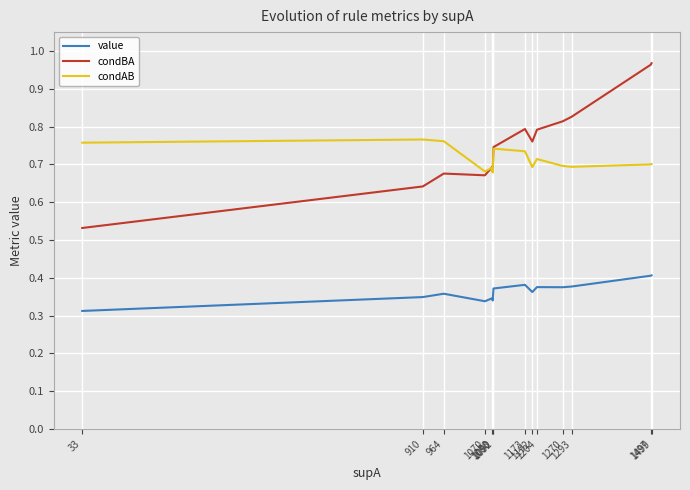

At how many categories does at least one series exceed 0?

14